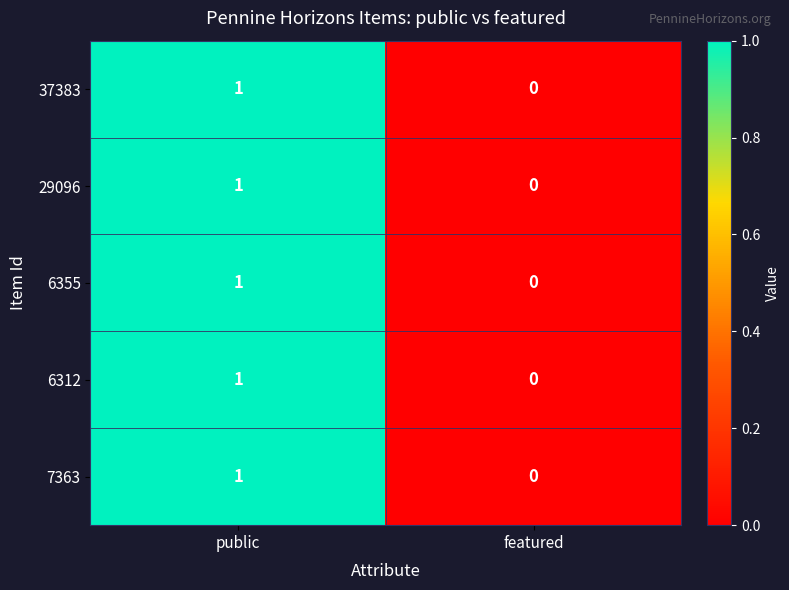

Reading right to left, extract all data points from this chart.

37383: featured=0	public=1
29096: featured=0	public=1
6355: featured=0	public=1
6312: featured=0	public=1
7363: featured=0	public=1